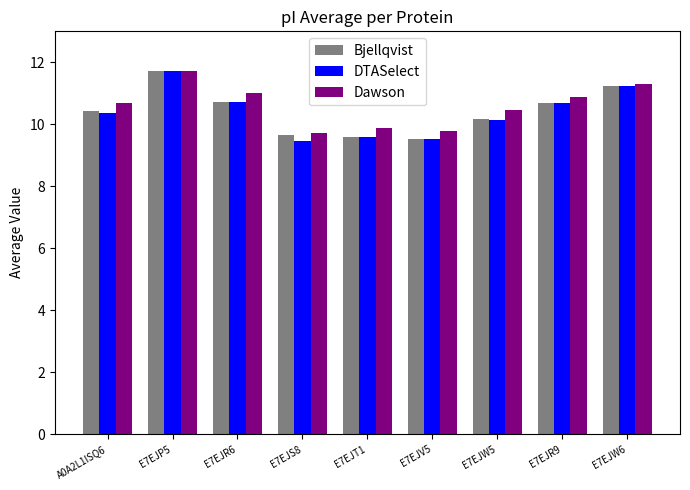

Is the value of Dawson at E7EJS8 greater than the value of DTASelect at E7EJV5?

Yes